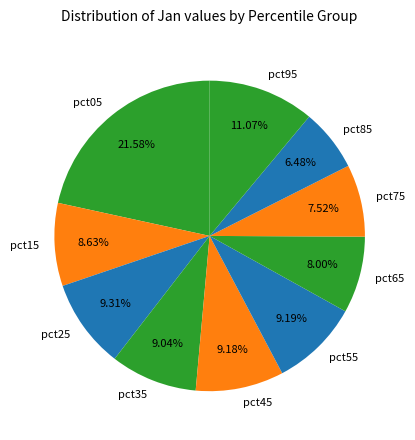

Is there any slice that represents more than half of the pie?

No